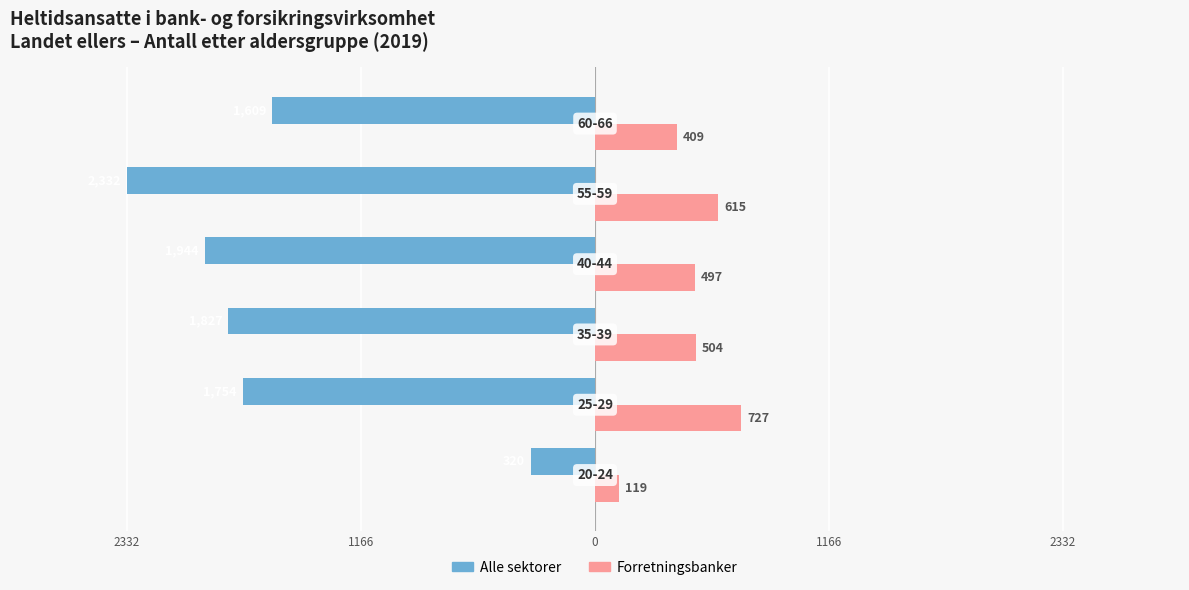

What is the average value of the Forretningsbanker series?

478